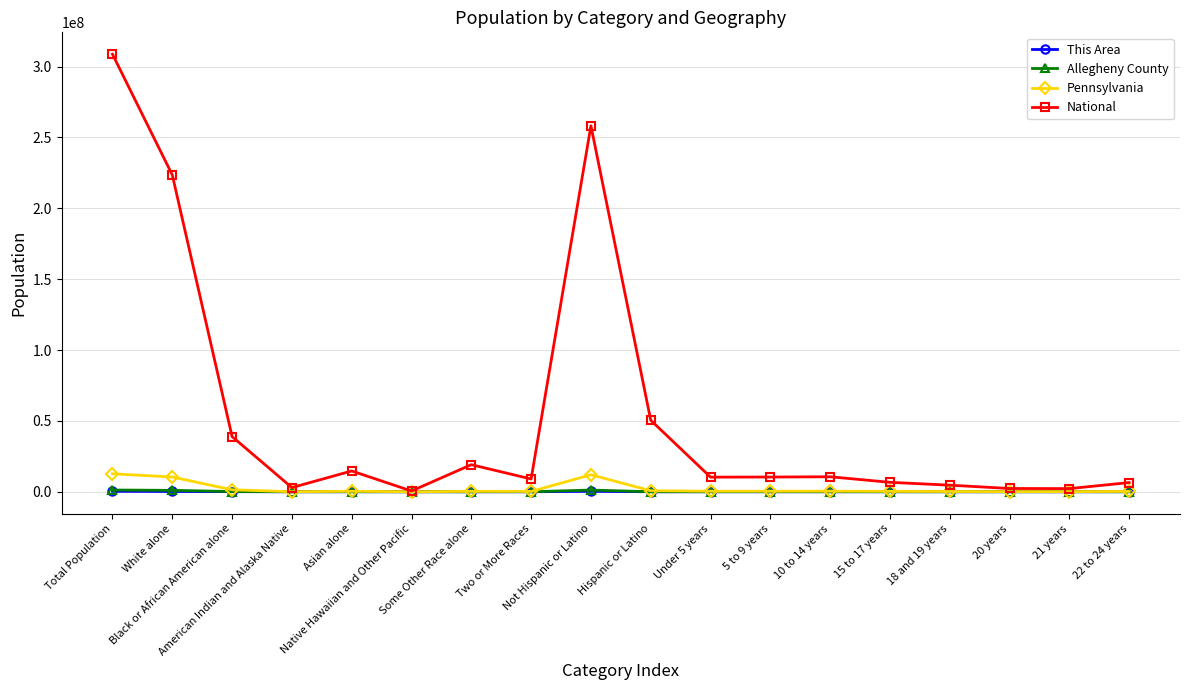

True or false: This Area and Allegheny County intersect in this chart.

False